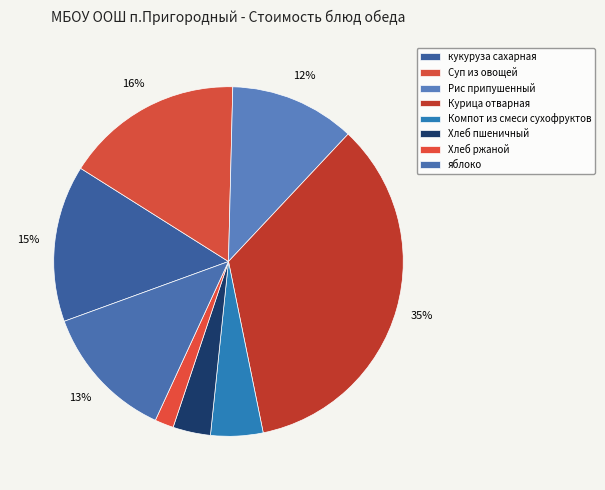

To the nearest percent, what portion does Хлеб ржаной represent?

2%